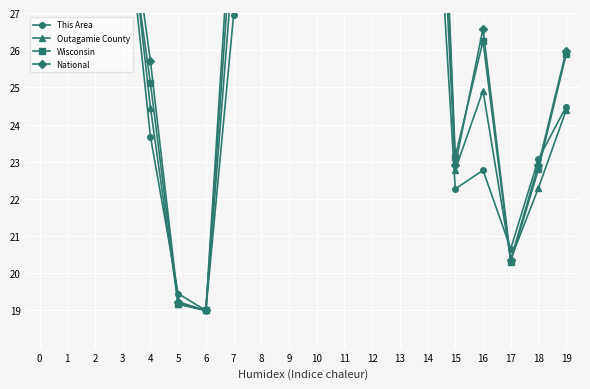

What is the value of the Wisconsin point at the 9th from the left?

40.3